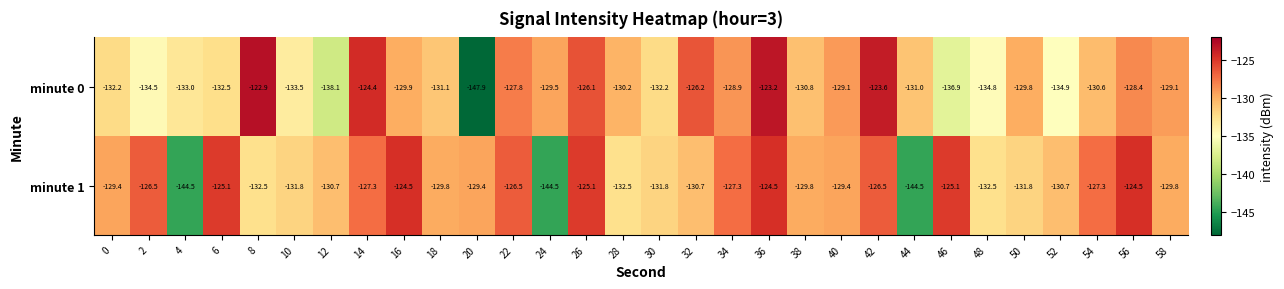

Rank the series at 32 from lowest to highest value.

minute 1, minute 0